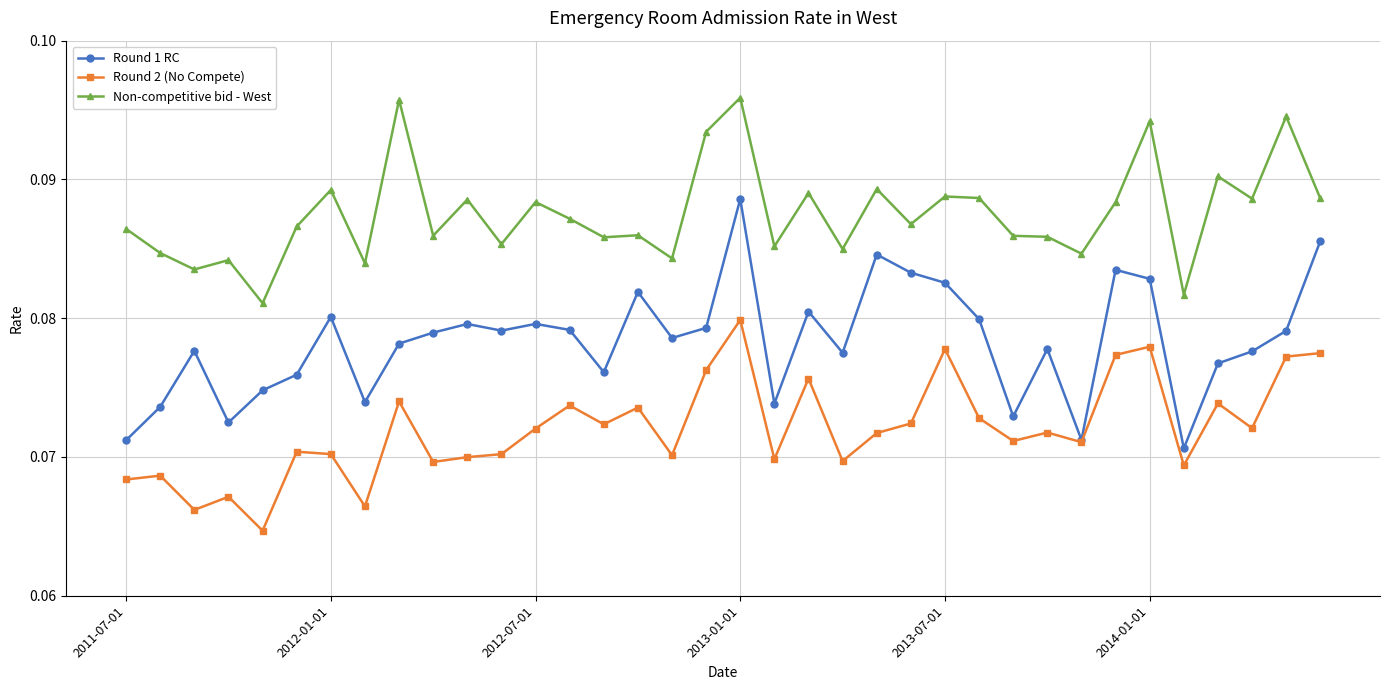

True or false: Non-competitive bid - West has more than 2 interior local peaks.

True